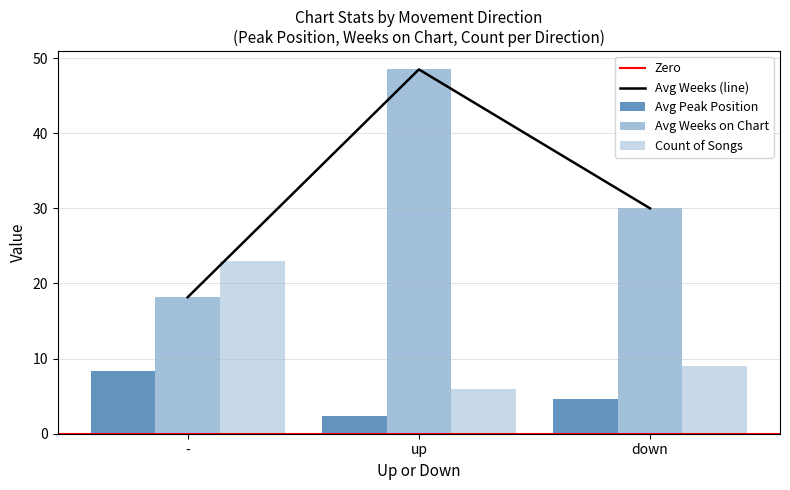

List the series in order of their overall mean, highest first.

Average Weeks on Chart, Count, Average Peak Position